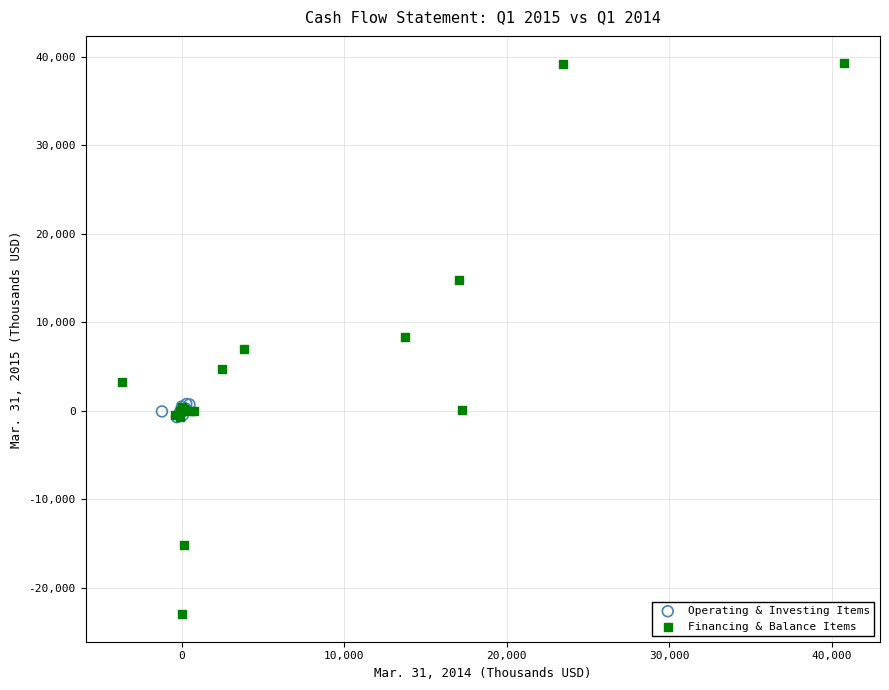

Which series contains the lowest Y value?

Financing & Balance Items